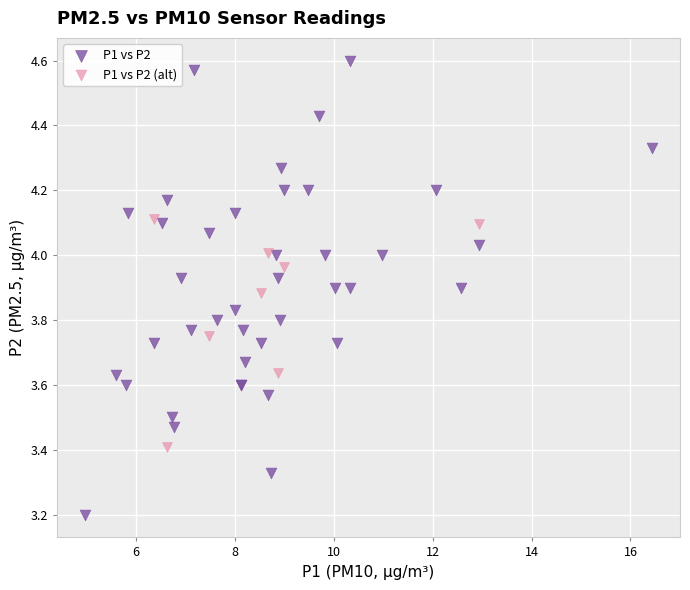

Which series contains the highest Y value?

P1 vs P2